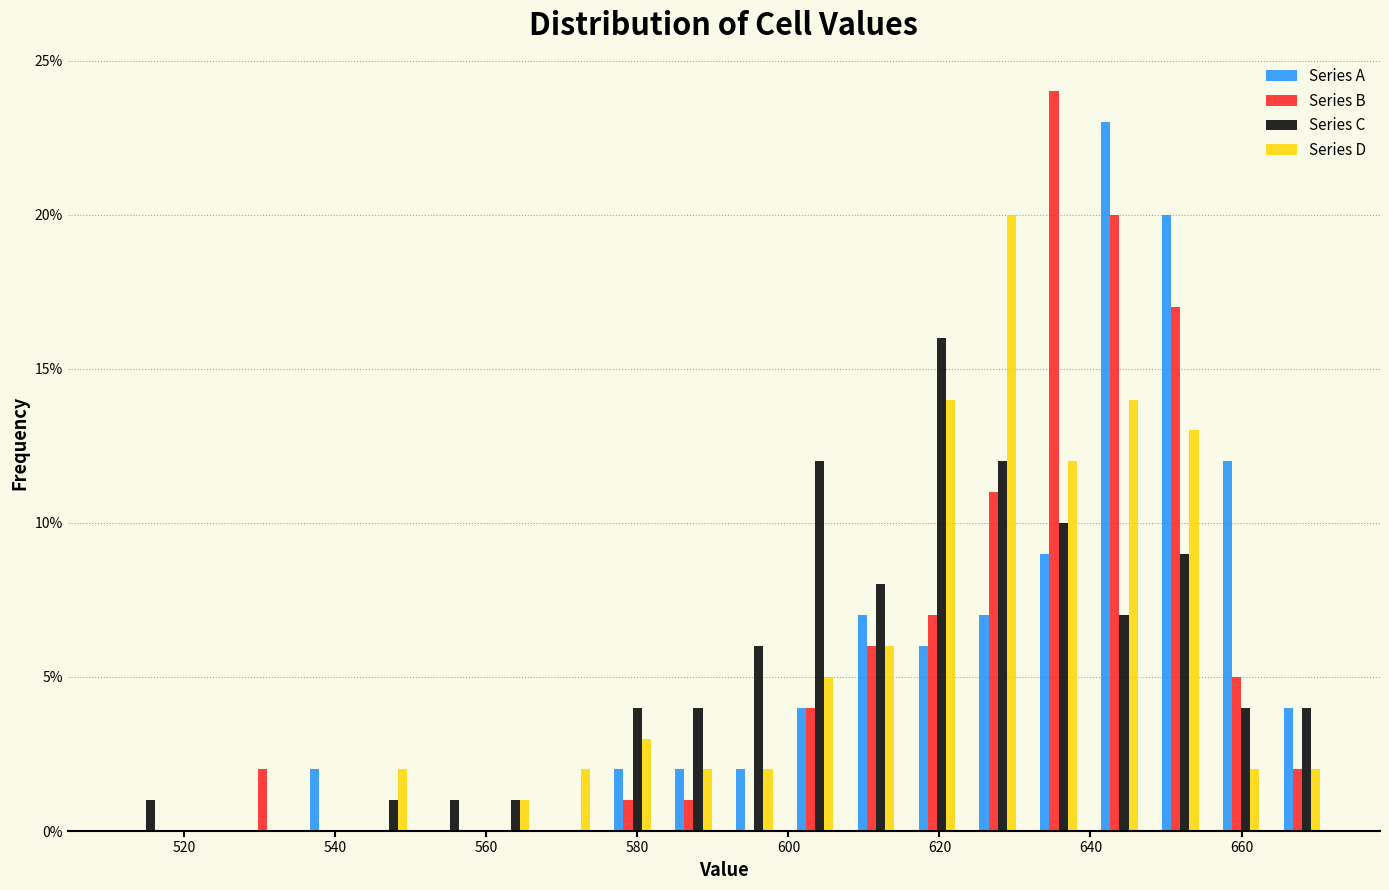

Reading left to right, transcribe this chart: for each range on the x-axis, give the height of each series' bar. Neither the bar edges nor the heights are printed on the chart, so give them approximately, as read against the axes.

510 to 518: Series A=0	Series B=0	Series C=1	Series D=0
518 to 526: Series A=0	Series B=0	Series C=0	Series D=0
526 to 536: Series A=0	Series B=2	Series C=0	Series D=0
536 to 544: Series A=2	Series B=0	Series C=0	Series D=0
544 to 552: Series A=0	Series B=0	Series C=1	Series D=2
552 to 560: Series A=0	Series B=0	Series C=1	Series D=0
560 to 568: Series A=0	Series B=0	Series C=1	Series D=1
568 to 576: Series A=0	Series B=0	Series C=0	Series D=2
576 to 584: Series A=2	Series B=1	Series C=4	Series D=3
584 to 592: Series A=2	Series B=1	Series C=4	Series D=2
592 to 600: Series A=2	Series B=0	Series C=6	Series D=2
600 to 608: Series A=4	Series B=4	Series C=12	Series D=5
608 to 616: Series A=7	Series B=6	Series C=8	Series D=6
616 to 624: Series A=6	Series B=7	Series C=16	Series D=14
624 to 632: Series A=7	Series B=11	Series C=12	Series D=20
632 to 640: Series A=9	Series B=24	Series C=10	Series D=12
640 to 648: Series A=23	Series B=20	Series C=7	Series D=14
648 to 656: Series A=20	Series B=17	Series C=9	Series D=13
656 to 664: Series A=12	Series B=5	Series C=4	Series D=2
664 to 672: Series A=4	Series B=2	Series C=4	Series D=2